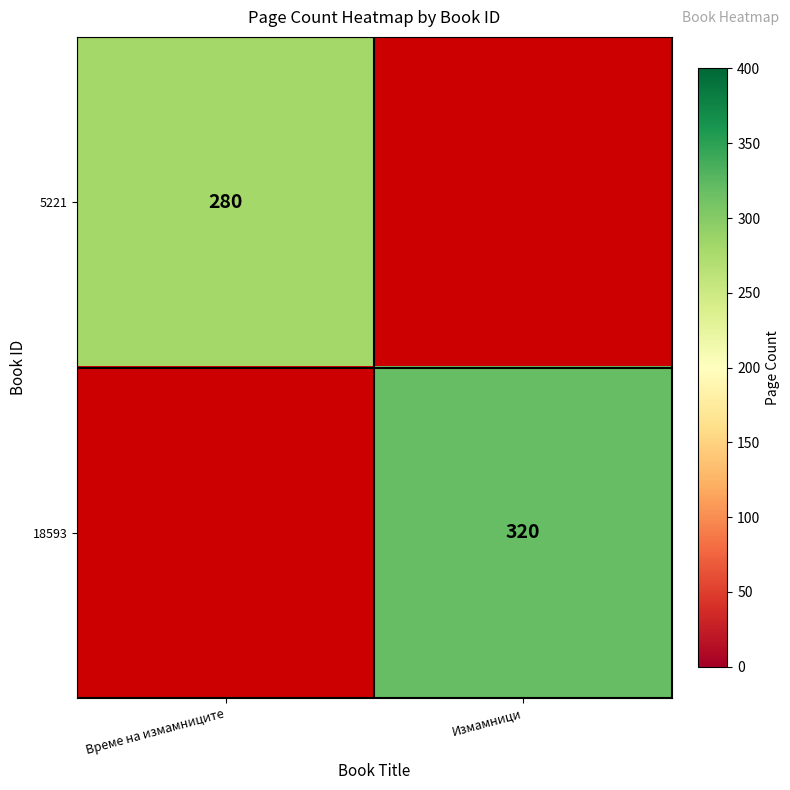

Is it true that 5221 equals 280 at Време на измамниците?

True